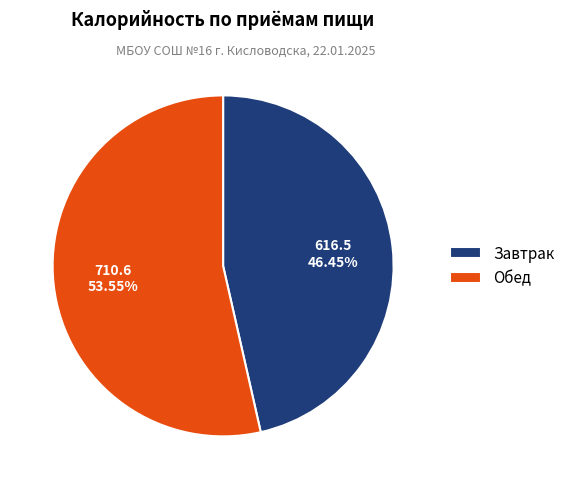

Is it true that Обед is 40% of the pie?

False